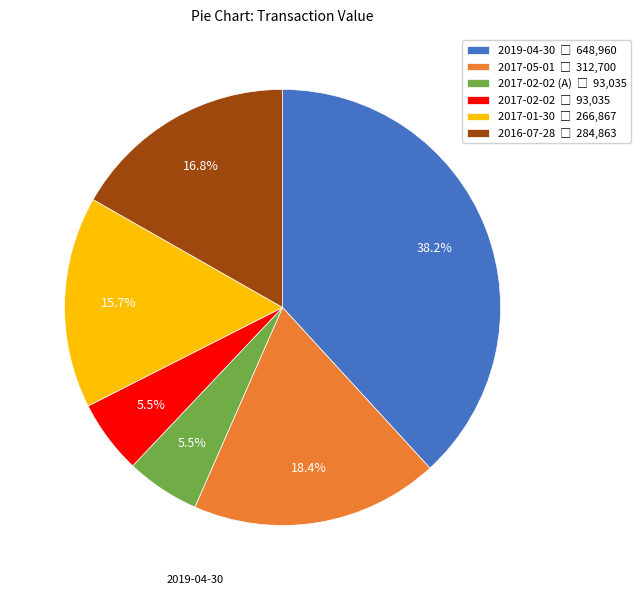

Does any single category account for the majority?

No